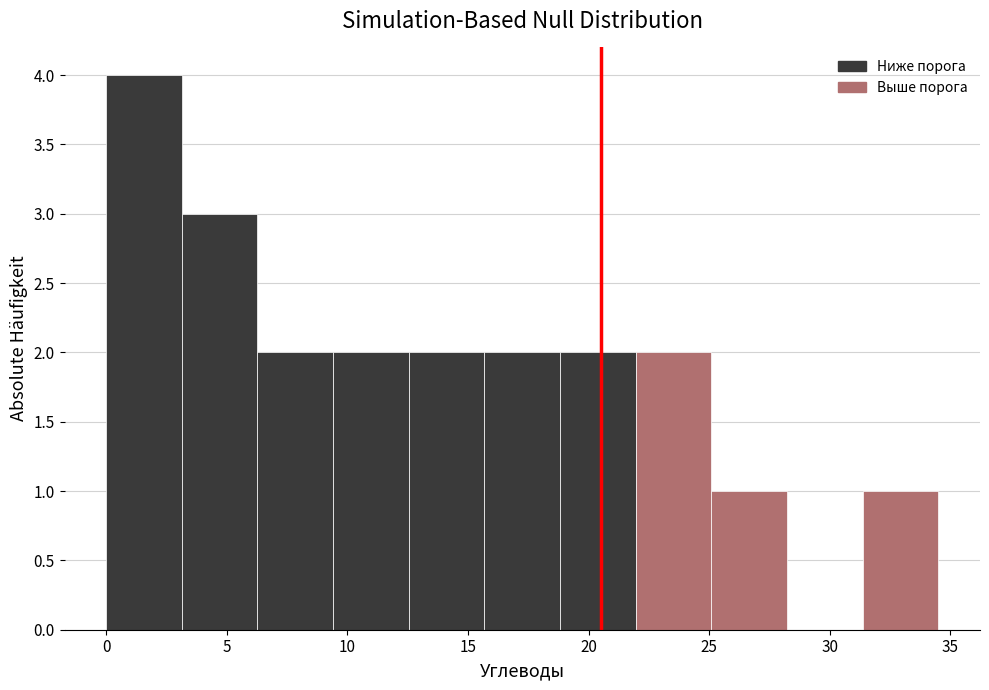

Over which range of the x-axis is the bar tallest?

0.0 to 3.0